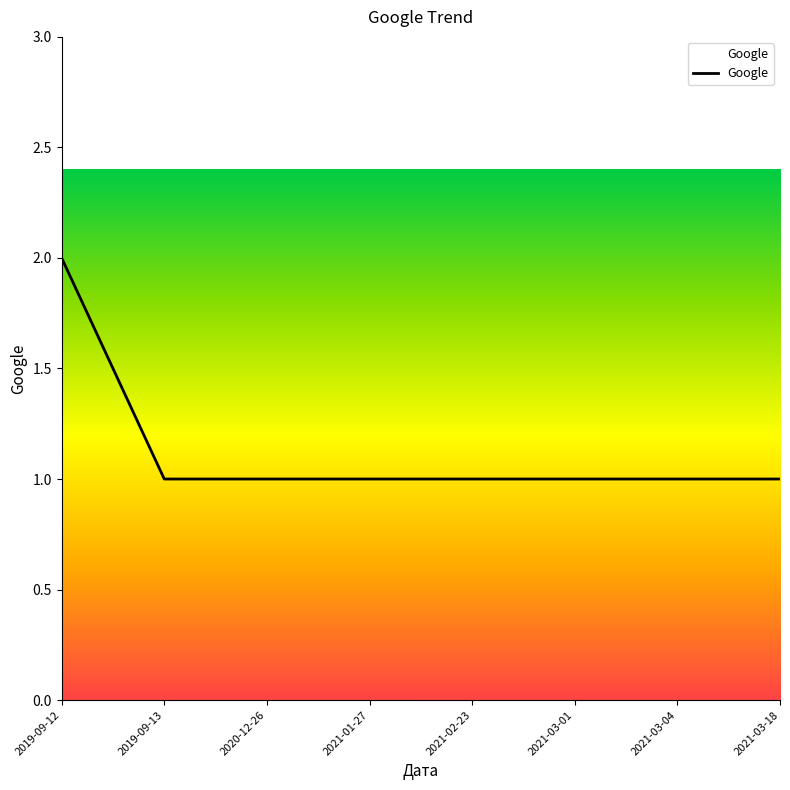

What position from the left is 2021-02-23?

5